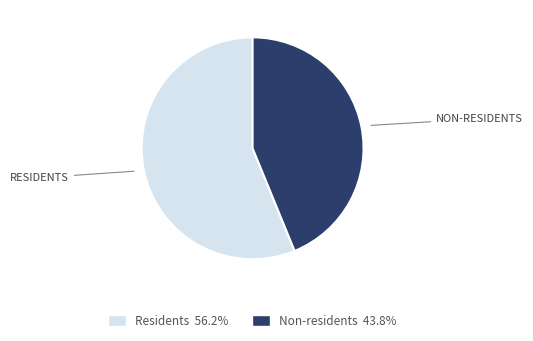

Is it true that Non-residents is 35% of the pie?

False